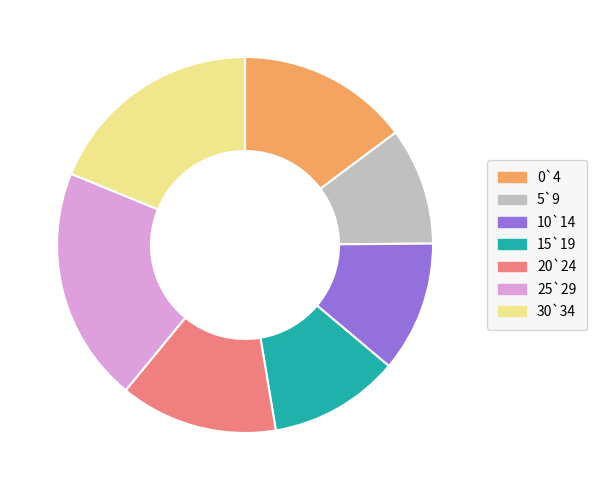

Between 5`9 and 30`34, which is larger?

30`34